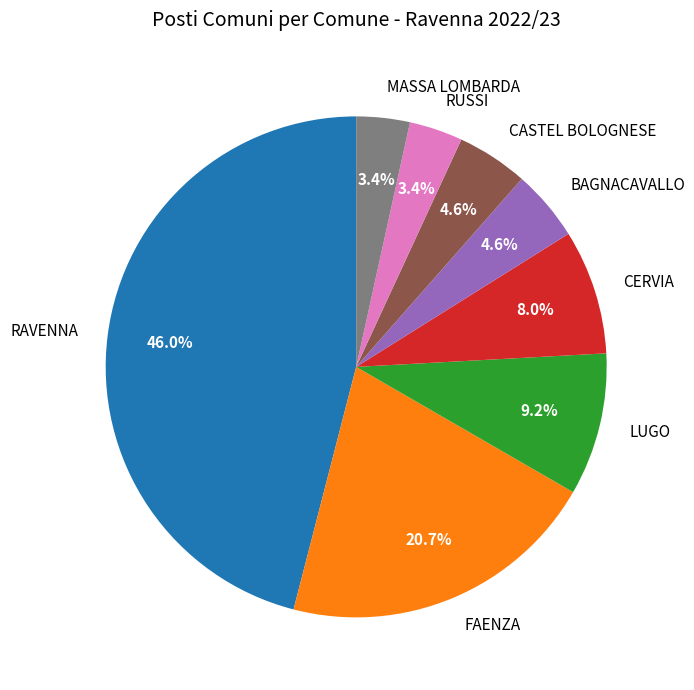

Is there any slice that represents more than half of the pie?

No